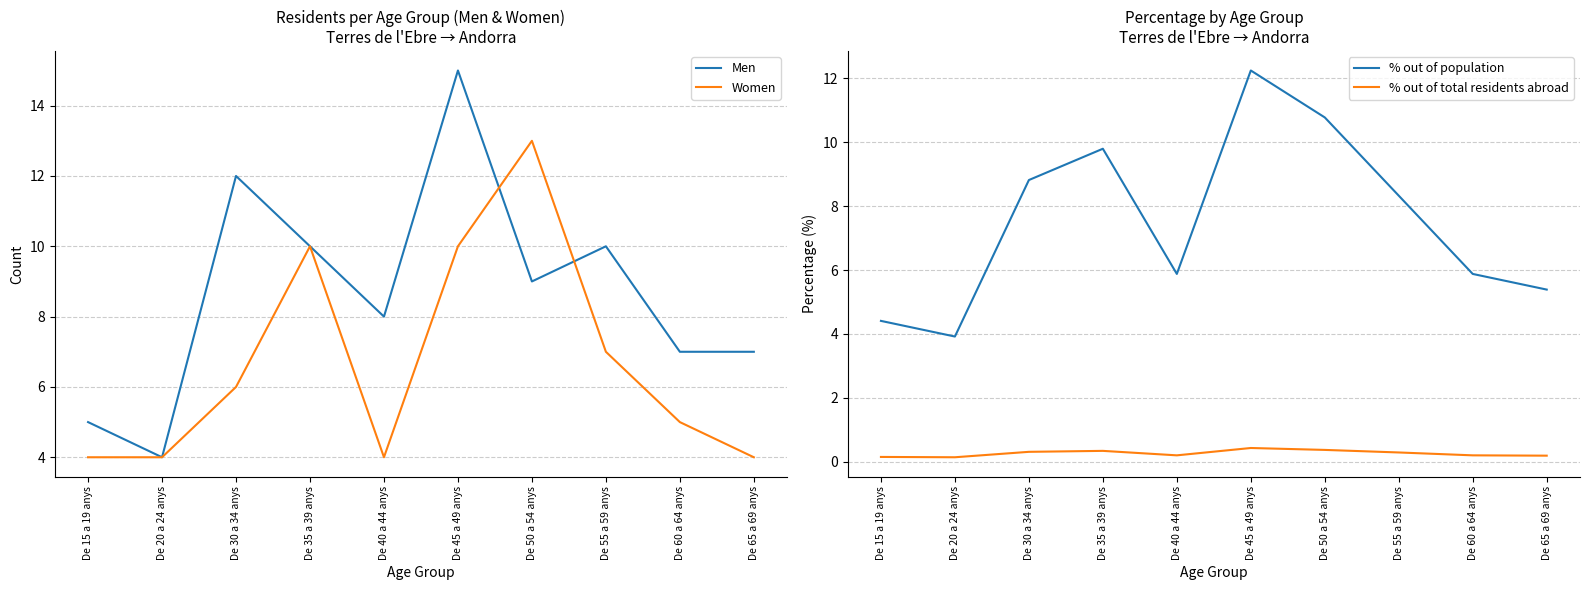

How many intersections are there between % out of population and Men?

2